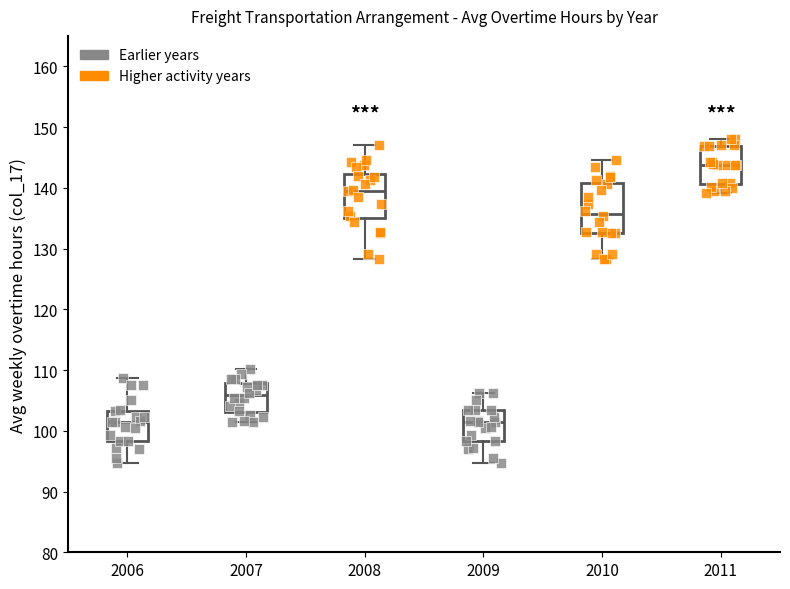

Where does the upper whisker of the box at x = 2006 end on the y-axis? The values are not printed on the chart, so give them approximately, as read against the axis.

109